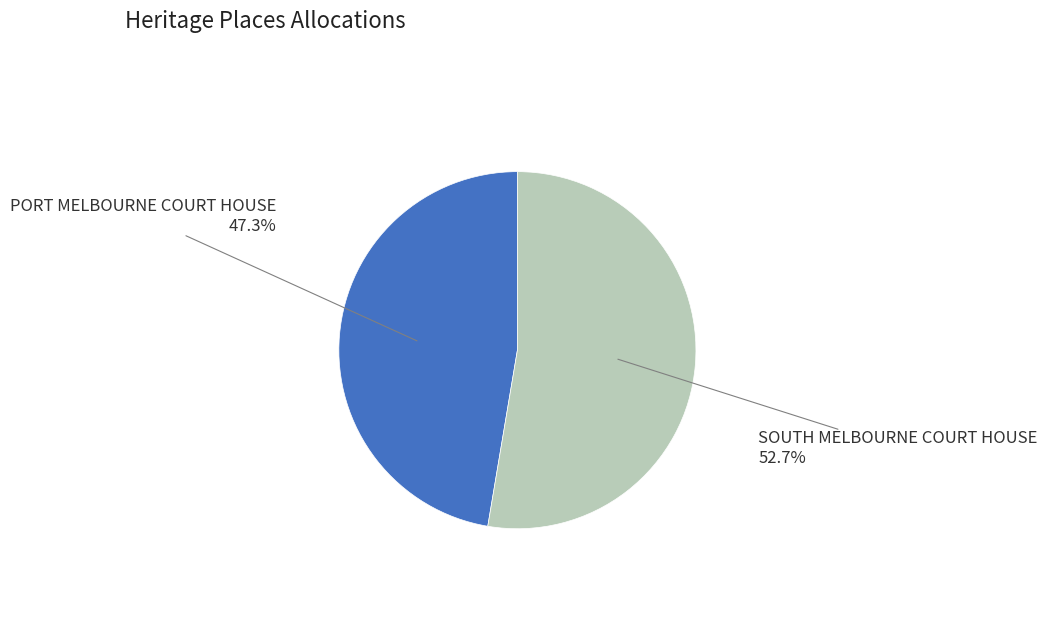

Approximately how many times larger is the value at SOUTH MELBOURNE COURT HOUSE compared to PORT MELBOURNE COURT HOUSE?

1.1